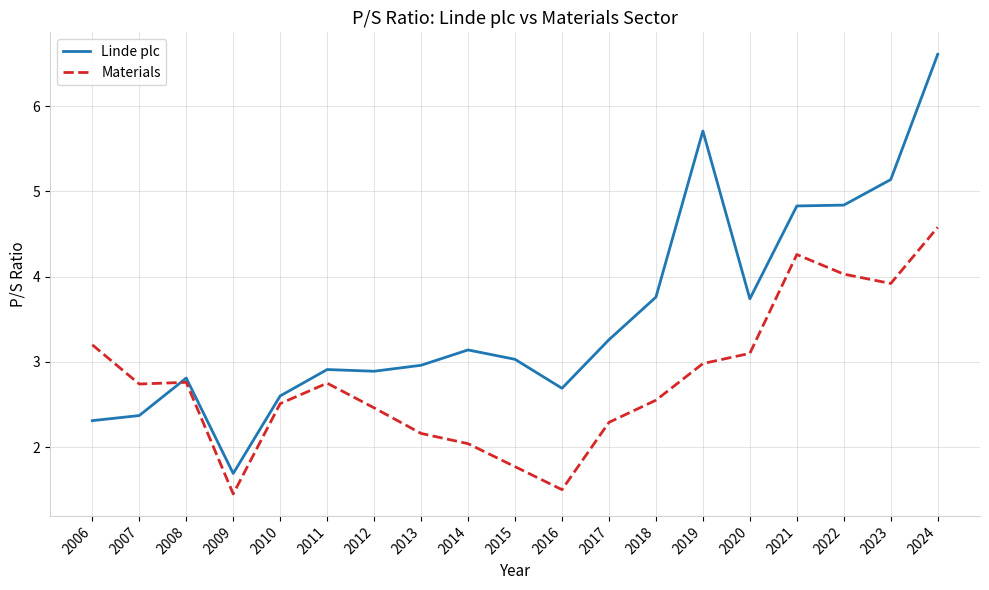

Which series has the largest total across all categories?

Linde plc